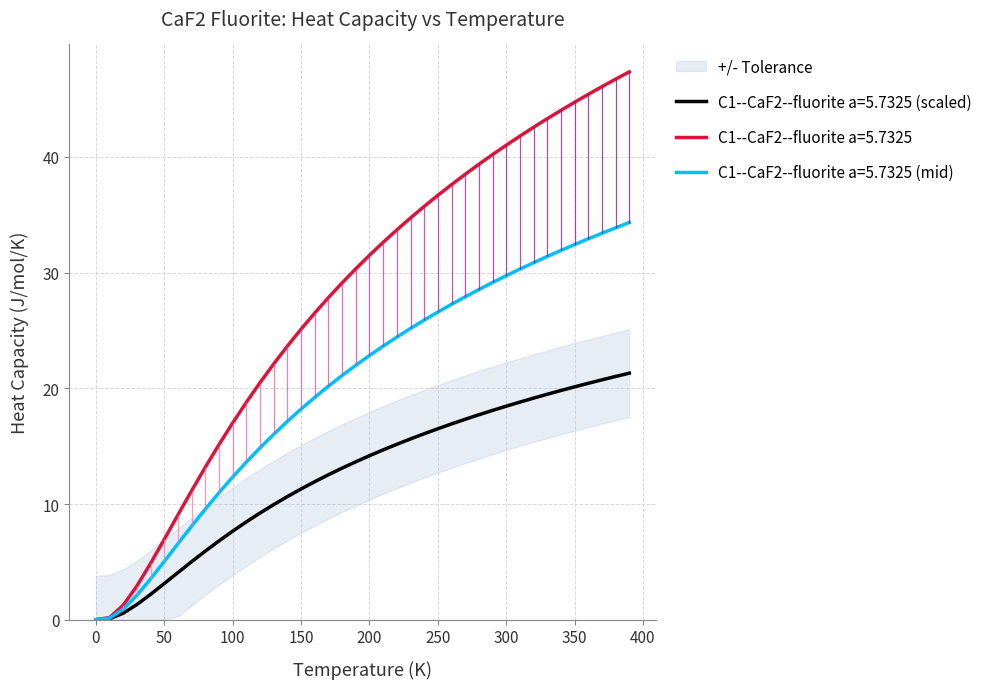

Is it true that C1--CaF2--fluorite a=5.7325 (scaled) equals 16.3 at 150?

False